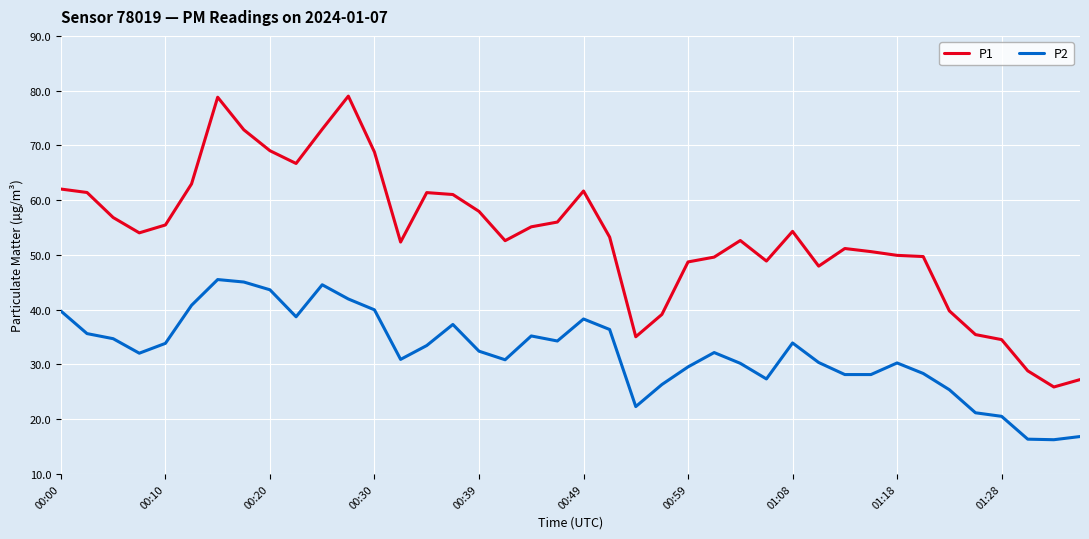

List the series in order of their peak value, highest first.

P1, P2